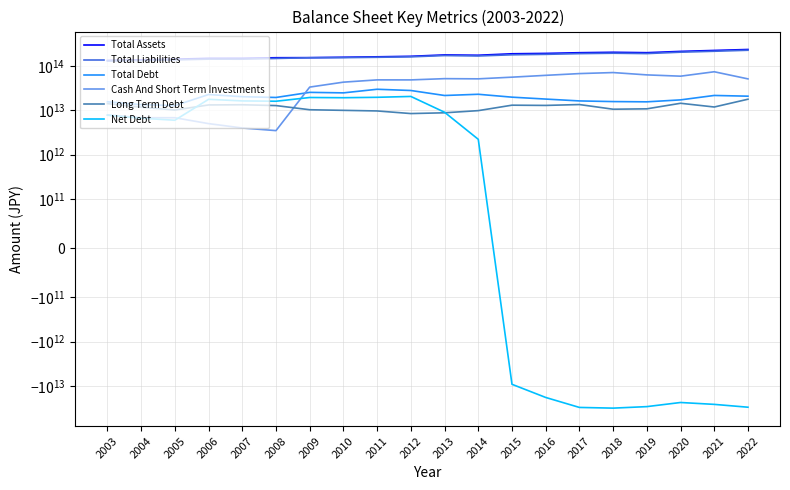

Reading right to left, what are all the values shown in this chart?

Total Assets: 2022=237066142000000	2021=225586211000000	2020=214659077000000	2019=200792226000000	2018=205028300000000	2017=200508610000000	2016=193458580000000	2015=189684749000000	2014=175699346000000	2013=178746994000000	2012=166361633000000	2011=161985670000000	2010=158351456000000	2009=155083031000000	2008=154412105000000	2007=149880031000000	2006=149612794000000	2005=143076229000000	2004=137750084000000	2003=134032741000000
Total Liabilities: 2022=227865111000000	2021=216224004000000	2020=205995230000000	2019=191598188000000	2018=195207054000000	2017=191235249000000	2016=184105336000000	2015=179884211000000	2014=169077975000000	2013=172889899000000	2012=161714609000000	2011=157950314000000	2010=155019438000000	2009=154045851000000	2008=148717947000000	2007=143155623000000	2006=143448680000000	2005=138042367000000	2004=133069561000000	2003=130133659000000
Total Debt: 2022=20895607000000	2021=21702470000000	2020=17236904000000	2019=15576245000000	2018=15779850000000	2017=16322754000000	2016=17979089000000	2015=19848338000000	2014=23072346000000	2013=21652748000000	2012=28080717000000	2011=29940788000000	2010=24832397000000	2009=25483518000000	2008=19542023000000	2007=20328775000000	2006=22764768000000	2005=12786478000000	2004=13462227000000	2003=15619823000000
Cash And Short Term Investments: 2022=51359301000000	2021=74418244000000	2020=59146163000000	2019=63242518000000	2018=71390988000000	2017=67686701000000	2016=61767996000000	2015=56166876000000	2014=51504842000000	2013=52000021000000	2012=48729135000000	2011=48780014000000	2010=43339706000000	2009=33526721000000	2008=3483802000000	2007=3993362000000	2006=5016216000000	2005=6808965000000	2004=6813510000000	2003=7849717000000
Long Term Debt: 2022=17841698000000	2021=11901258000000	2020=14447603000000	2019=10822128000000	2018=10605524000000	2017=13523399000000	2016=12919908000000	2015=13082393000000	2014=9853941000000	2013=8802223000000	2012=8461818000000	2011=9694429000000	2010=10000232000000	2009=10318230000000	2008=12818311000000	2007=13374639000000	2006=13248714000000	2005=10152045000000	2004=11818884000000	2003=14164997000000
Net Debt: 2022=-30463694000000	2021=-26279511000000	2020=-23832841000000	2019=-29532357000000	2018=-31945510000000	2017=-30806829000000	2016=-18336382000000	2015=-9247828000000	2014=2216265000000	2013=9066678000000	2012=20610558000000	2011=19709715000000	2010=19294056000000	2009=19511531000000	2008=16058221000000	2007=16335413000000	2006=17748552000000	2005=5977513000000	2004=6648717000000	2003=7770106000000